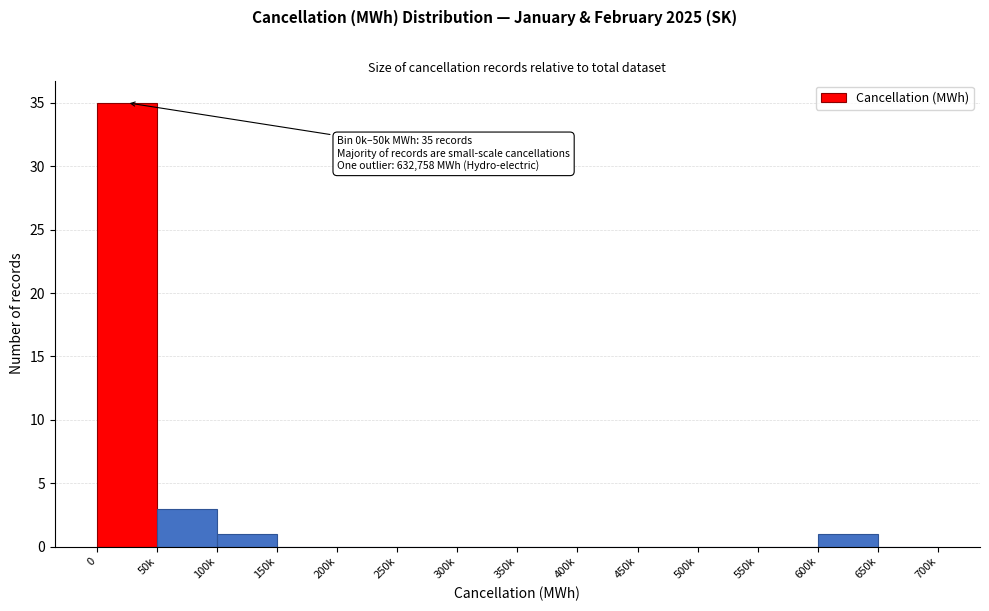

Reading left to right, list all the values displayed in this chart.

0=35	50k=3	100k=1	150k=0	200k=0	250k=0	300k=0	350k=0	400k=0	450k=0	500k=0	550k=0	600k=1	650k=0